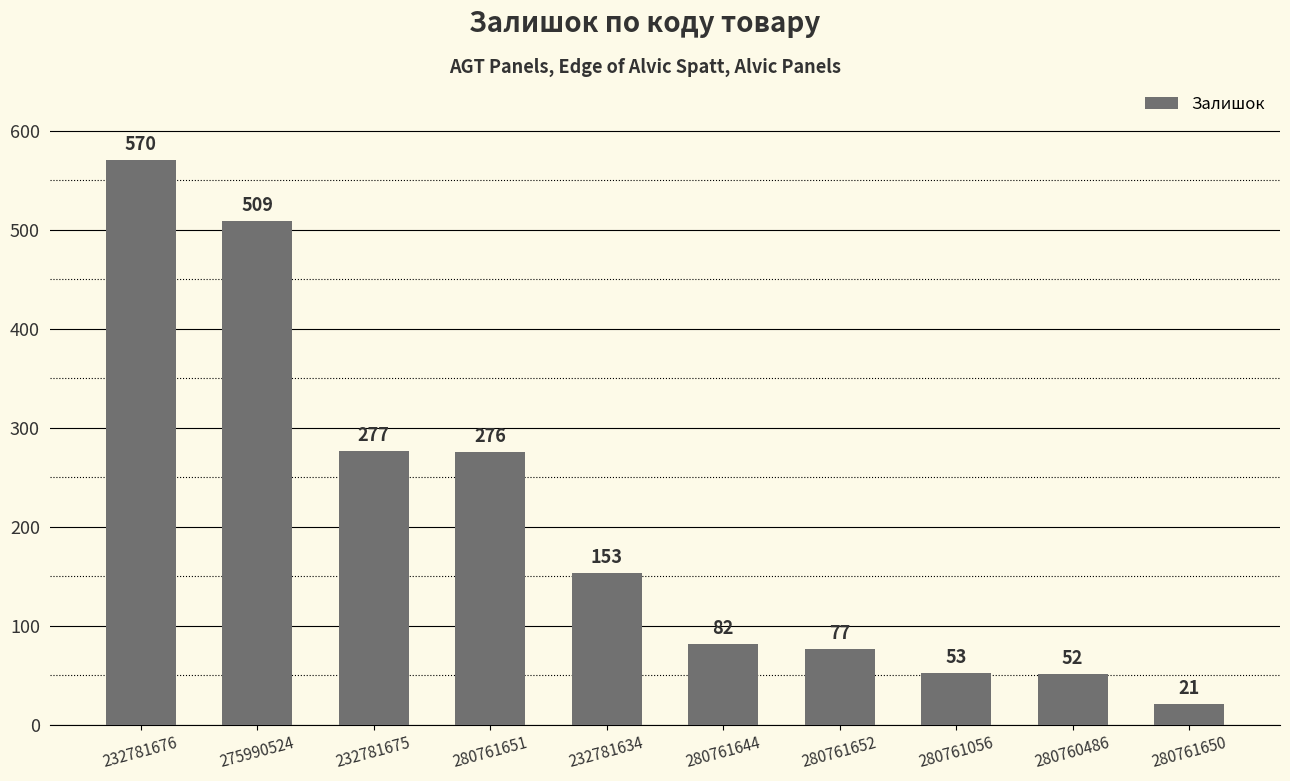

Which category has the lowest value across all series?

280761650